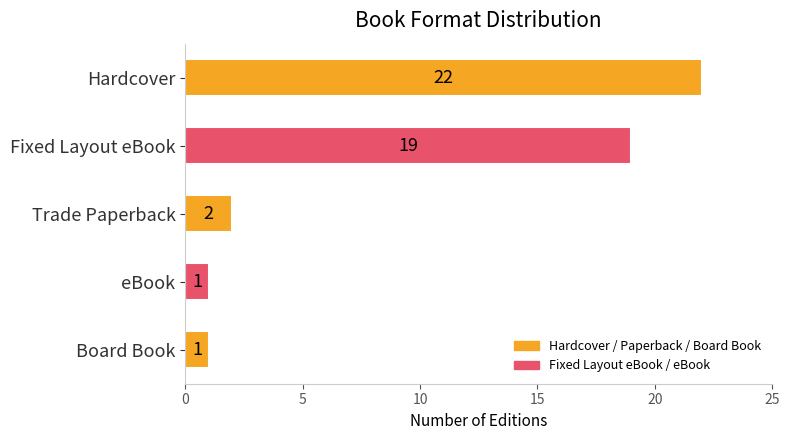

What is the sum of all values?

45